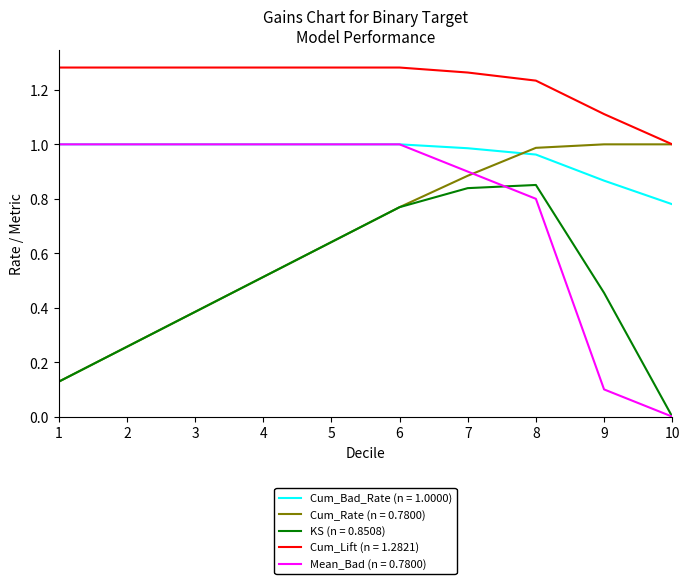

What is the total value across all series at 1?

3.5